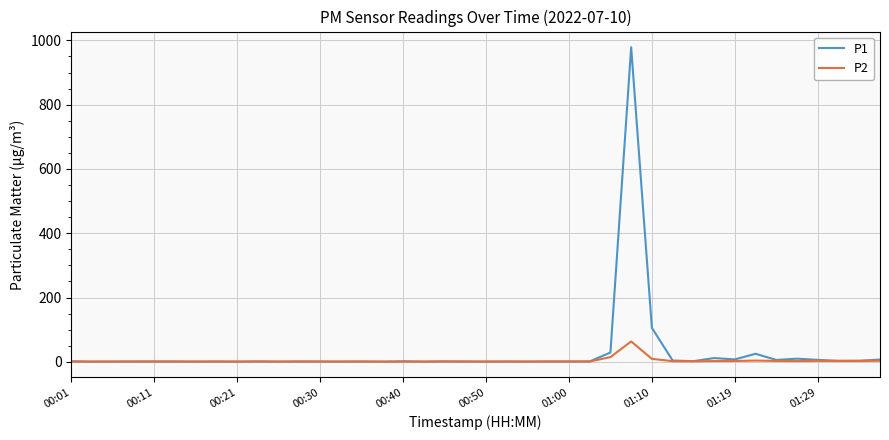

Which series has the largest range (max minus min)?

P1